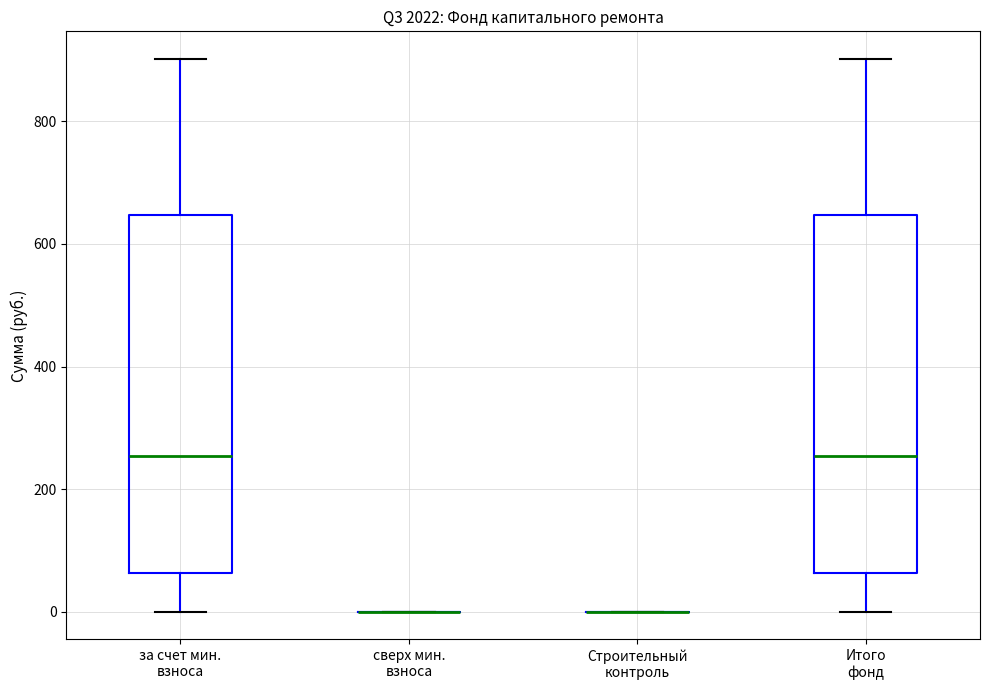

Reading left to right, read every box against the y-axis: the position of its median line, the range the box covers, and the ends of its whiskers. The values are not printed on the chart, so give them approximately, as read against the axis.

за счет мин. взноса: median 260, box 60 to 640, whiskers 0 to 900
сверх мин. взноса: box collapsed to a line at 0, whiskers 0 to 0
Строительный контроль: box collapsed to a line at 0, whiskers 0 to 0
Итого фонд: median 260, box 60 to 640, whiskers 0 to 900